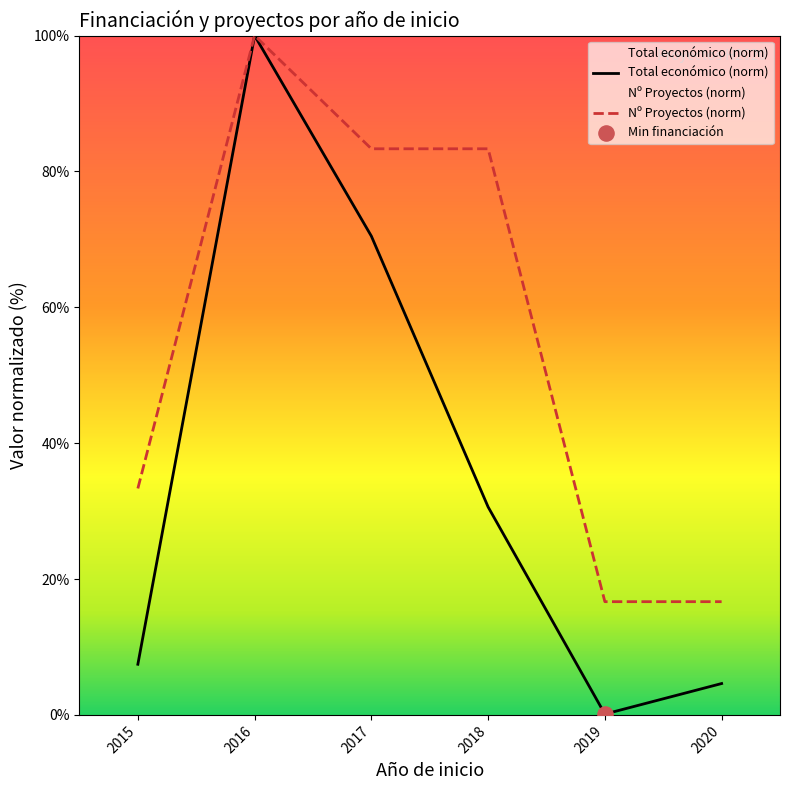

At which category is the sum across all series the highest?

2016